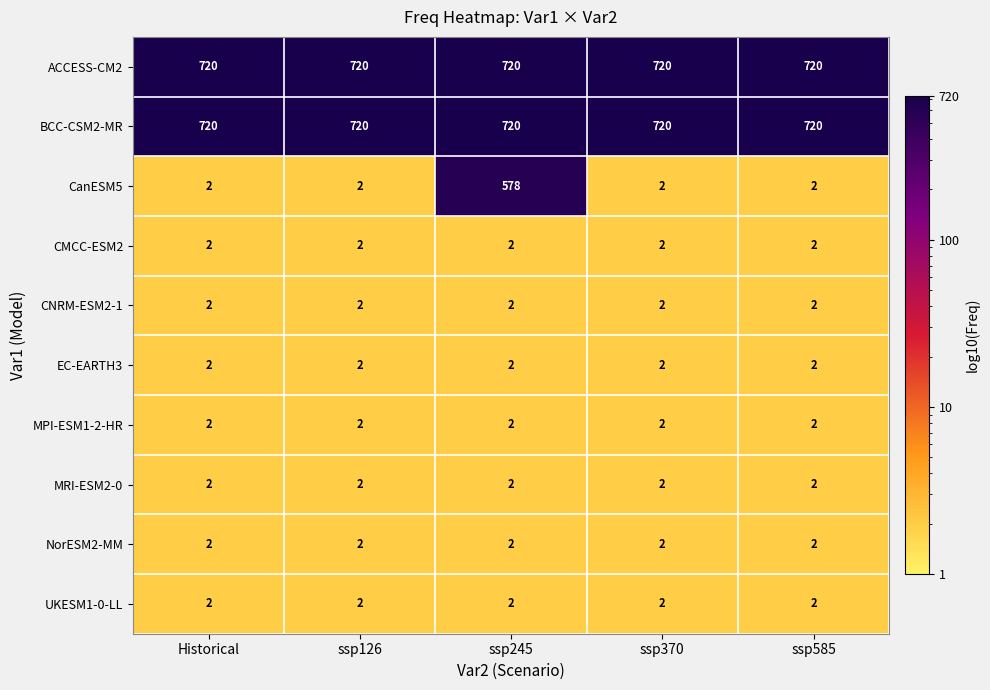

The NorESM2-MM series shows 2 at ssp126. True or false?

True